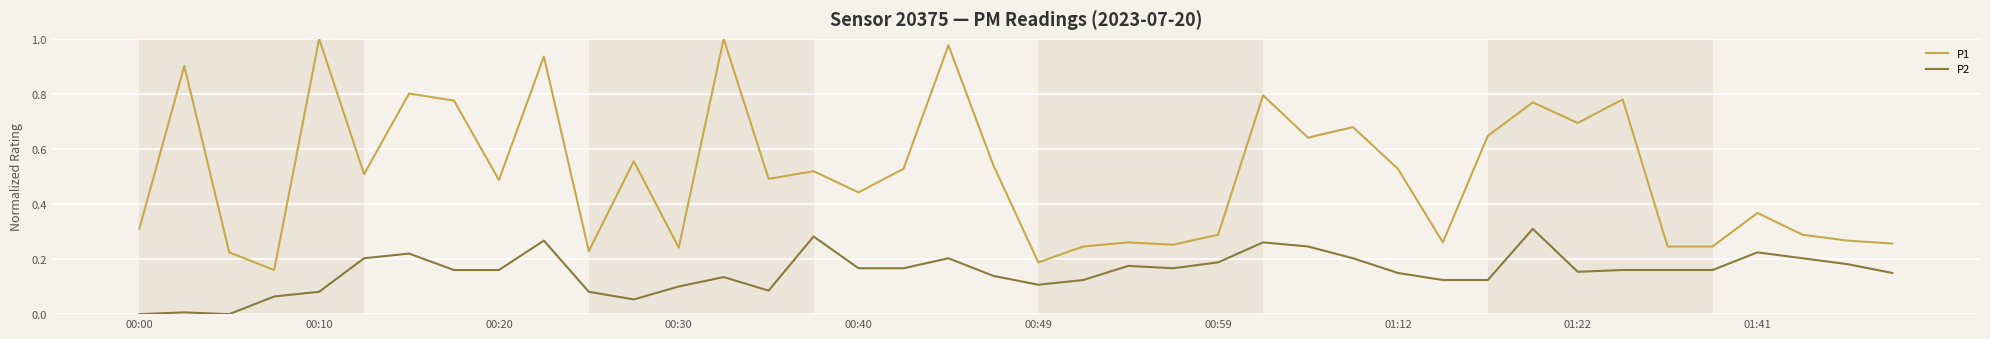

Which series has the largest total across all categories?

P1